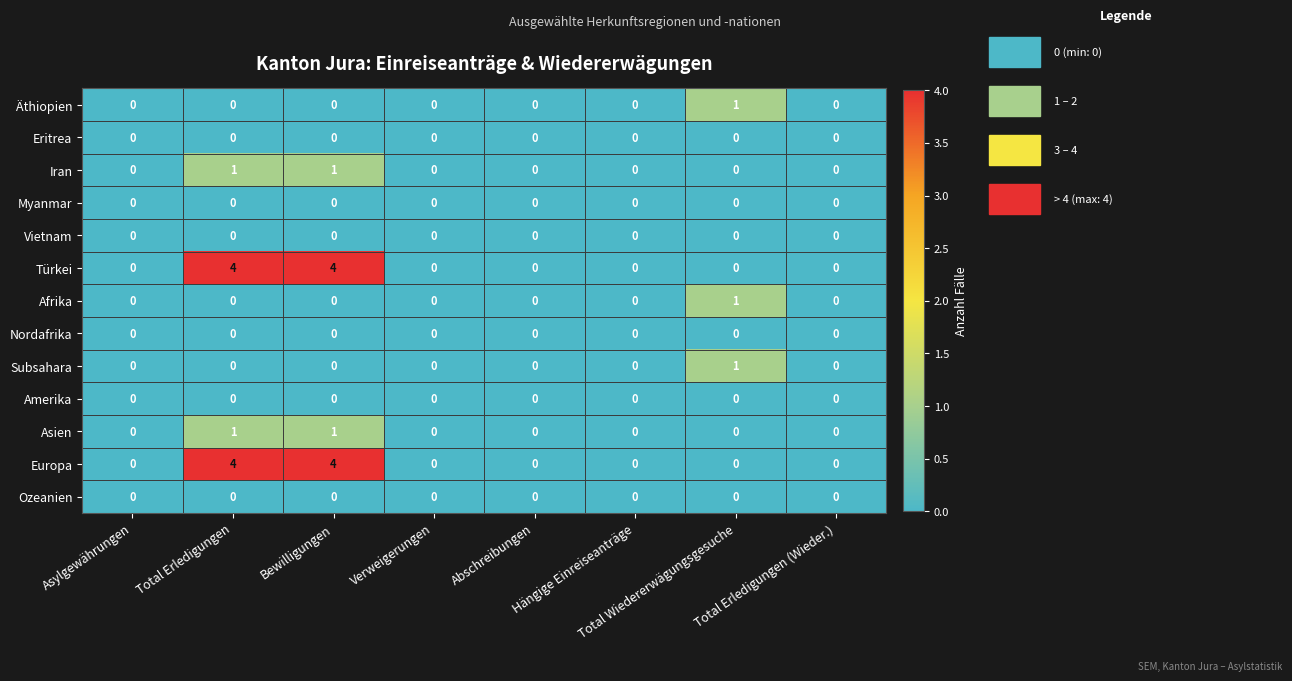

The Nordafrika series shows 0 at Bewilligungen. True or false?

True